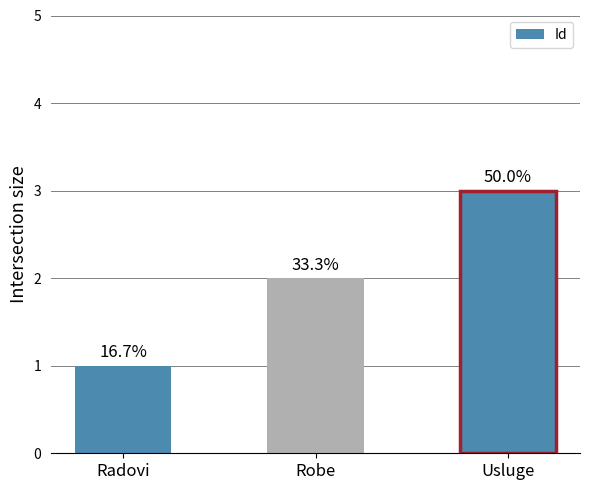

Between Radovi and Robe, which is larger?

Robe